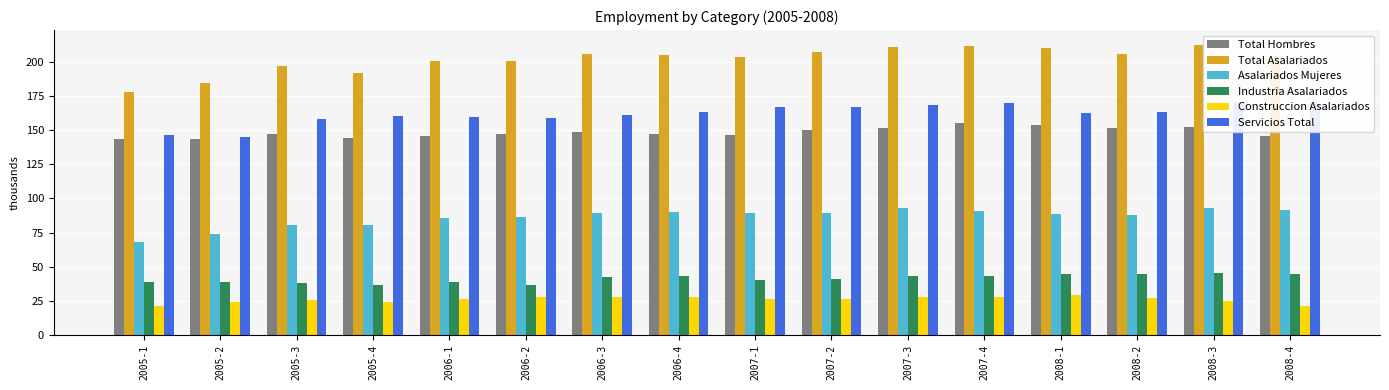

What is the sum of all Industria Asalariados values?

659.9